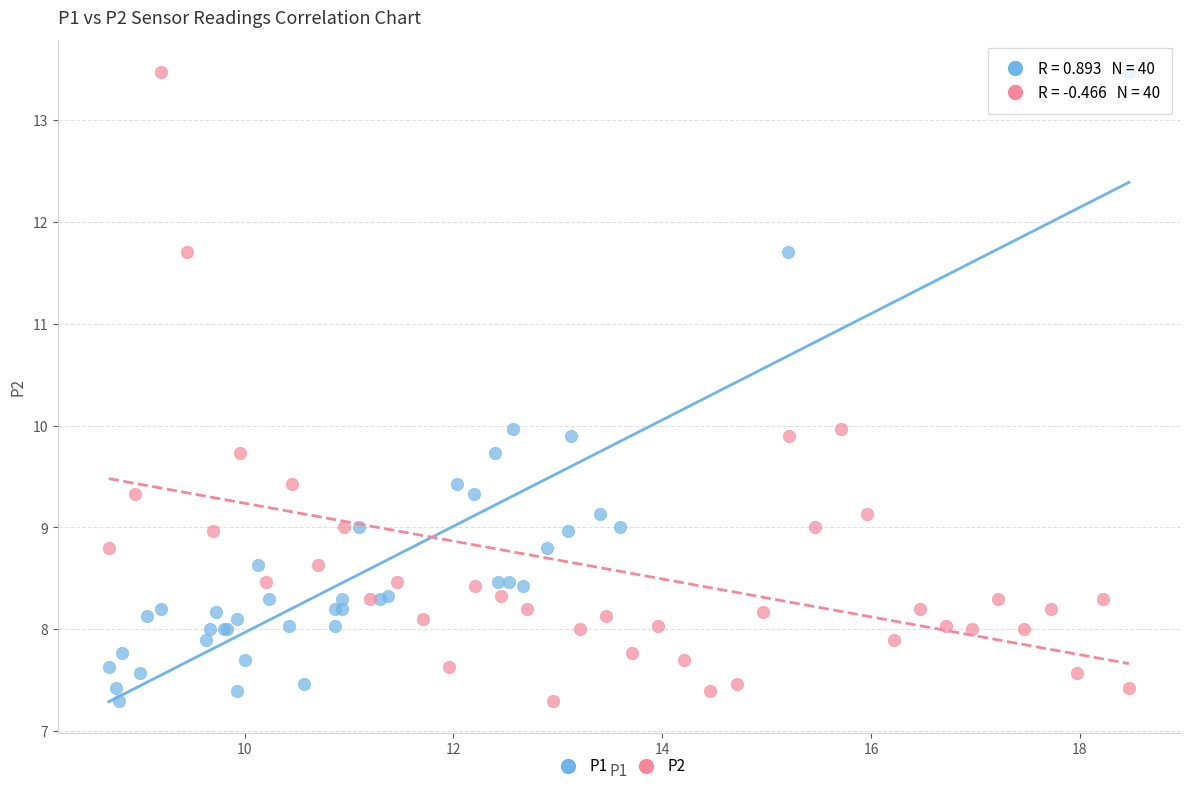

What are all the series names shown in the legend?

P1, P2